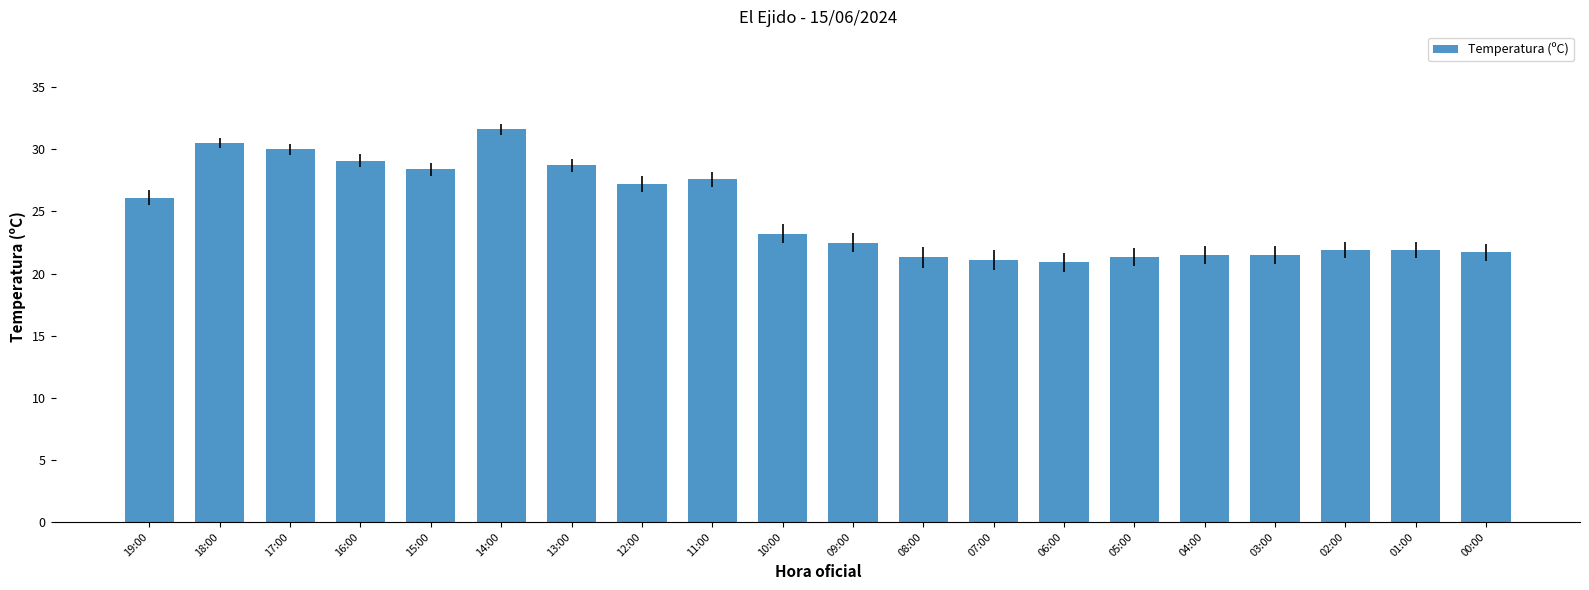

Are the bars horizontal?

No